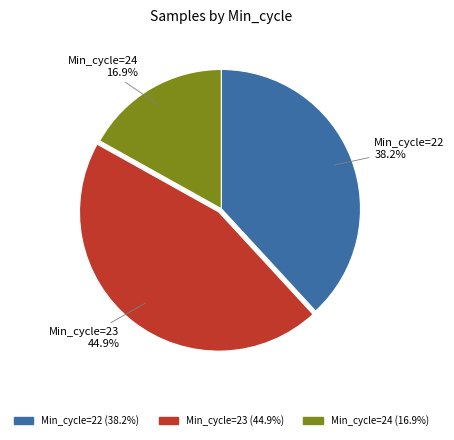

Is there any slice that represents more than half of the pie?

No